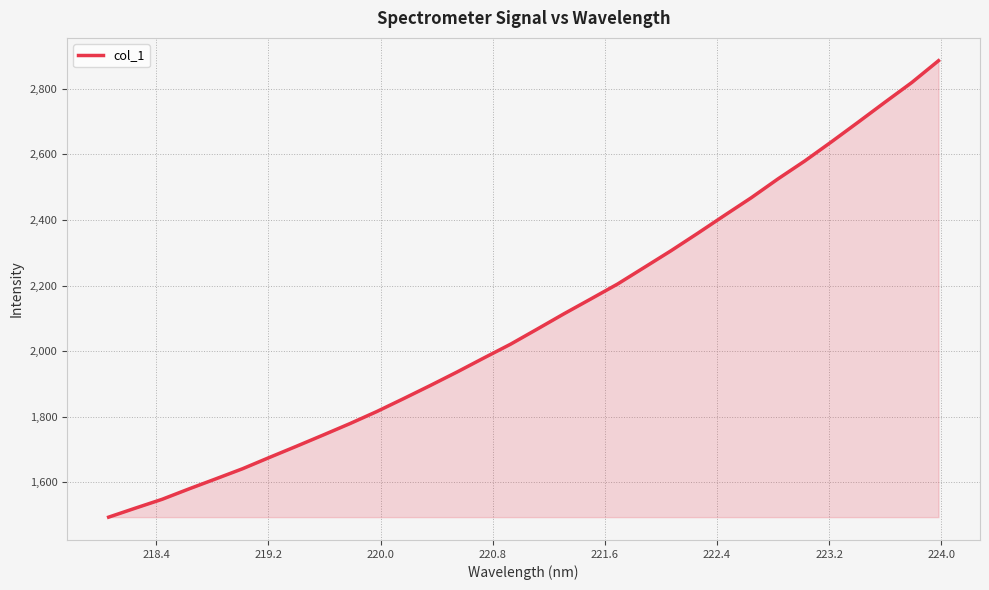

What is the difference between the maximum and minimum values?

1392.0